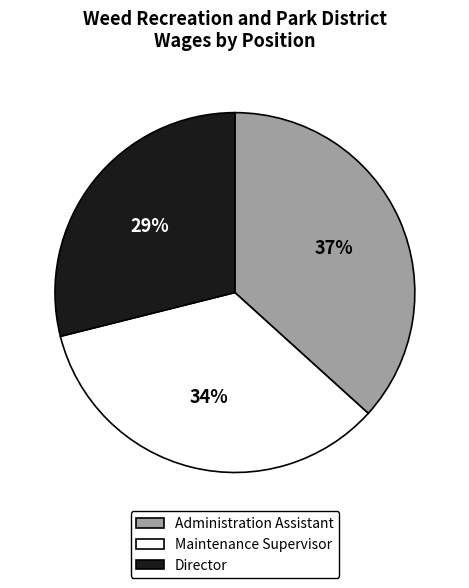

To the nearest percent, what is the difference between the largest and smallest slice percentages?

8%